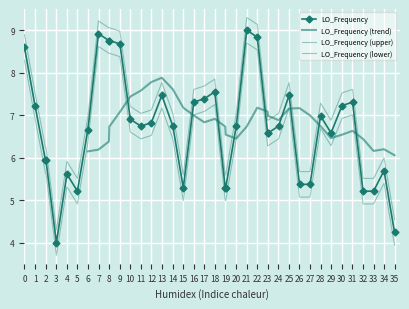

What is the greatest value displayed?

9.3